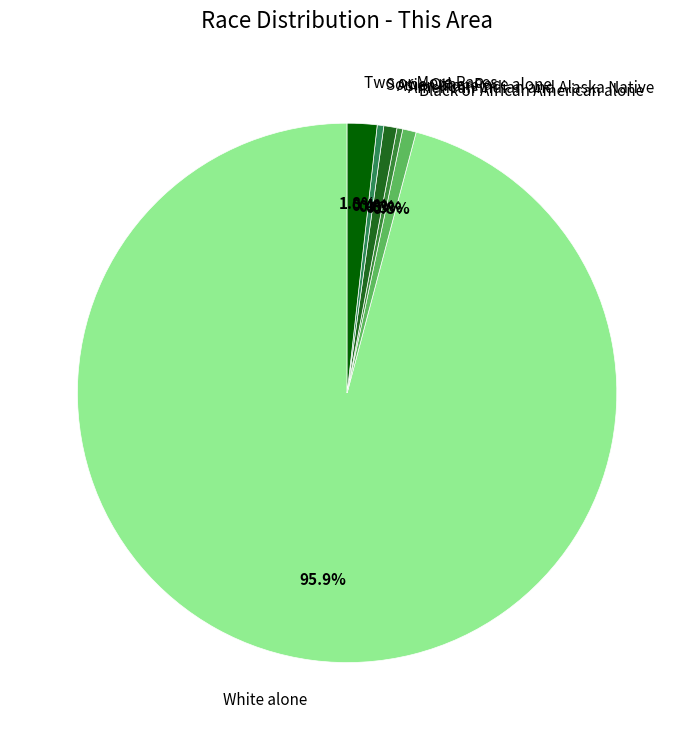

How many slices are in this pie chart?

6